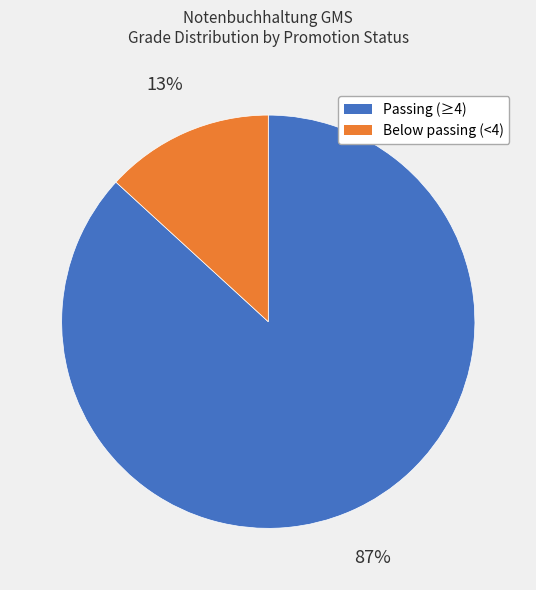

To the nearest percent, what is the difference between the largest and smallest slice percentages?

74%